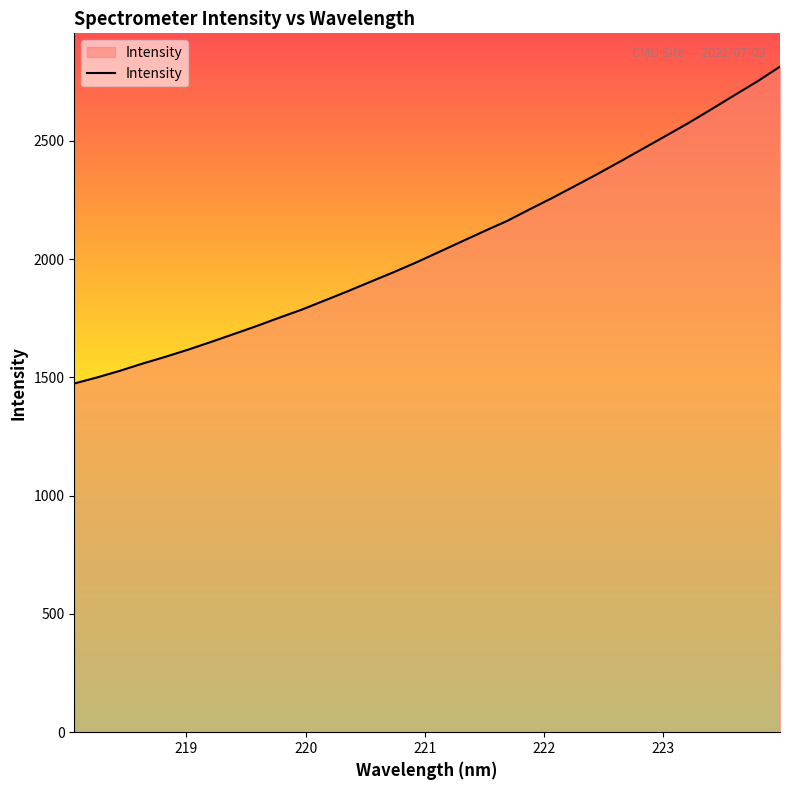

What is the smallest value displayed?

1474.4